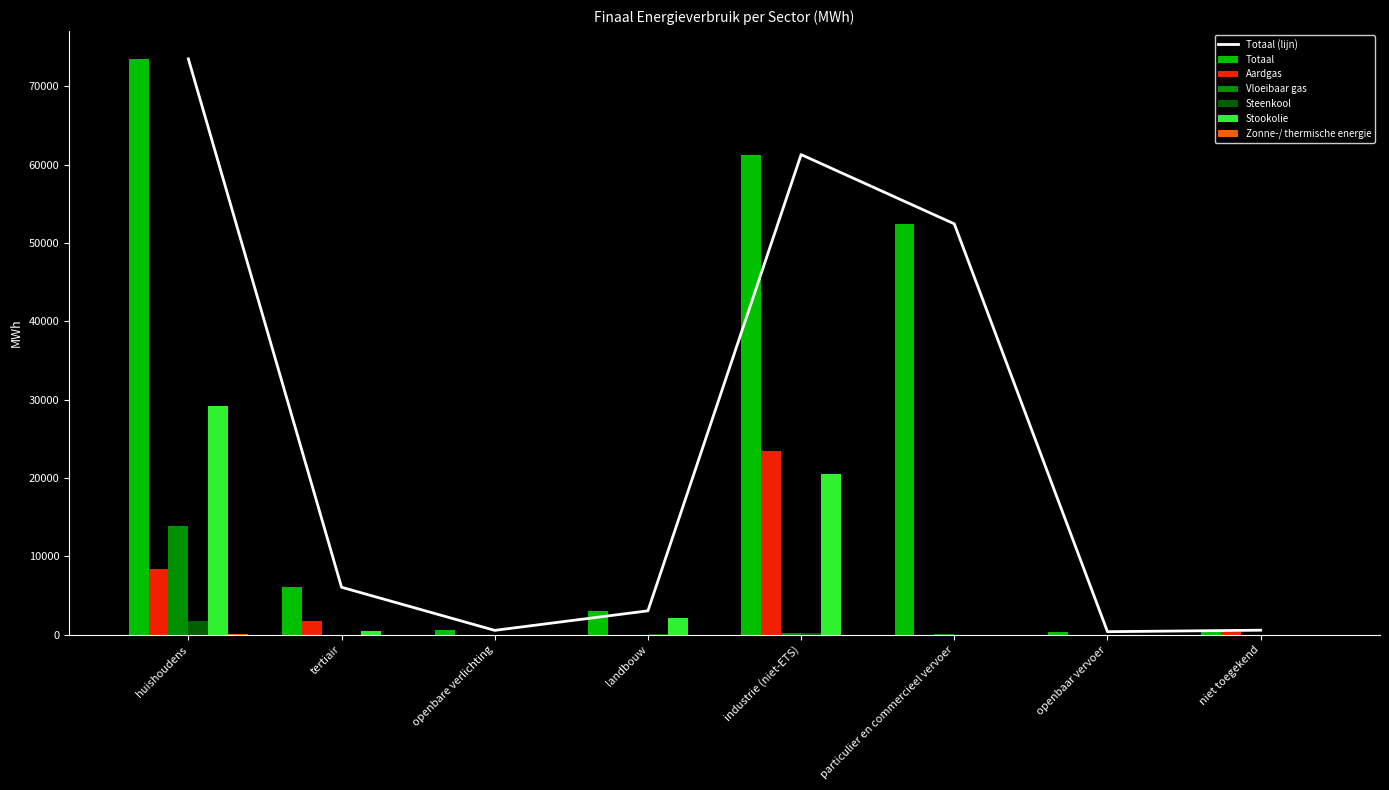

What is the sum of all Vloeibaar gas values?

14287.4